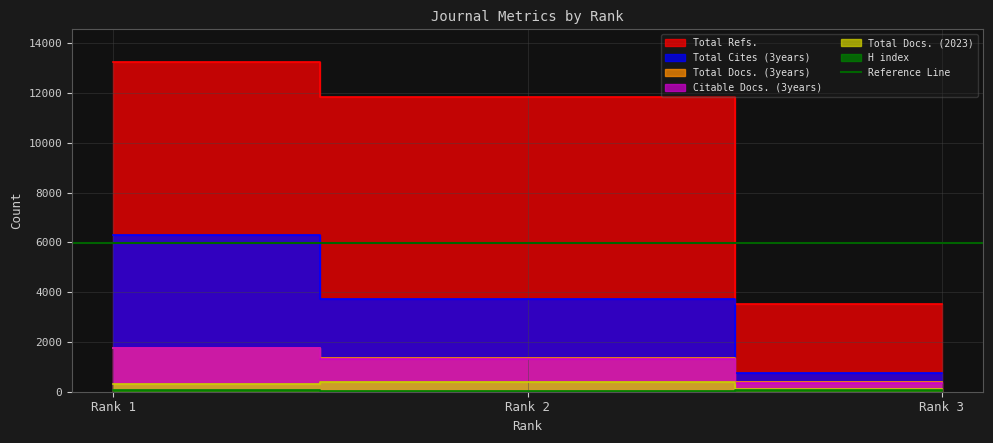

Reading left to right, transcribe all the data shown in this chart.

H index: 81	48	52
Total Docs. (2023): 293	400	129
Total Docs. (3years): 1770	1370	401
Total Refs.: 13234	11826	3514
Total Cites (3years): 6288	3712	771
Citable Docs. (3years): 1767	1310	367